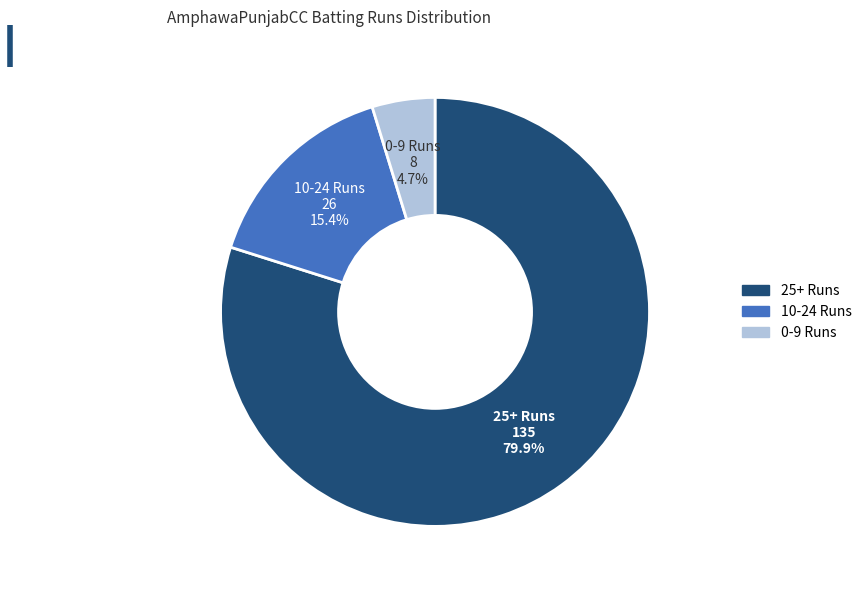

Does any single category account for the majority?

Yes